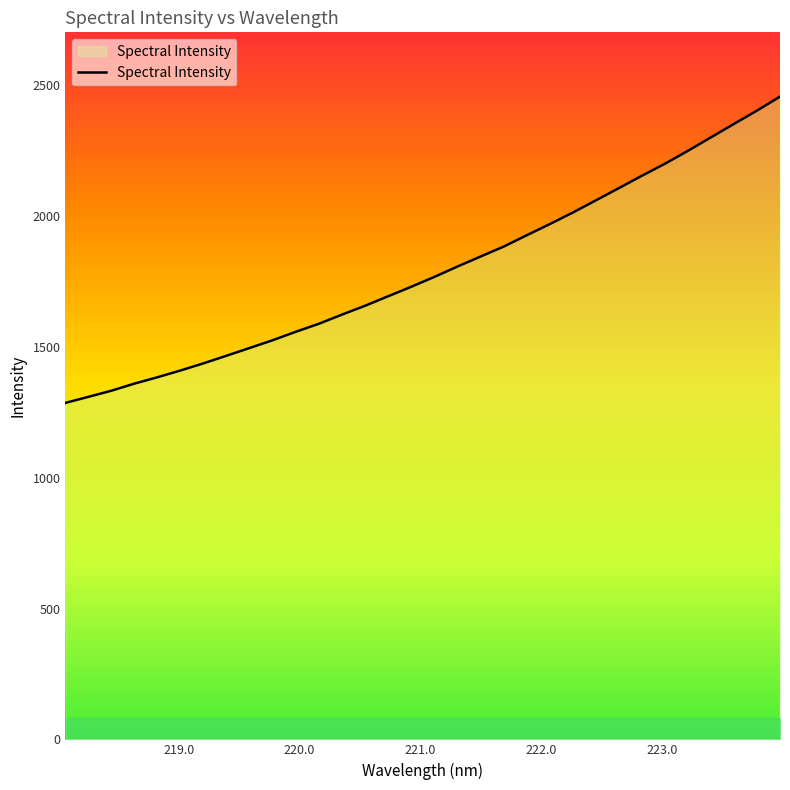

How many distinct data groups are displayed?

1